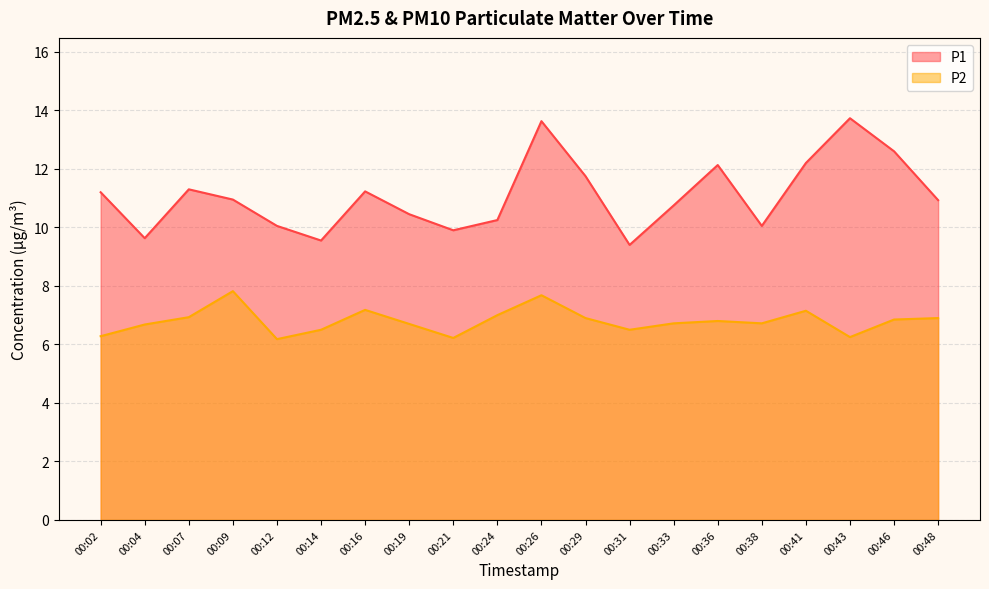

At 00:14, list the series in order from smallest to largest.

P2, P1